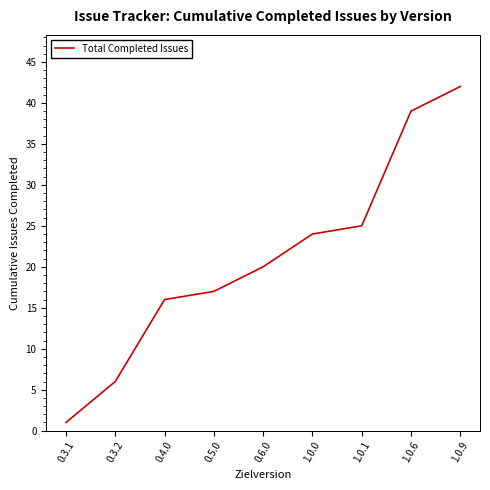

True or false: the data shows 16 at 0.4.0.

True